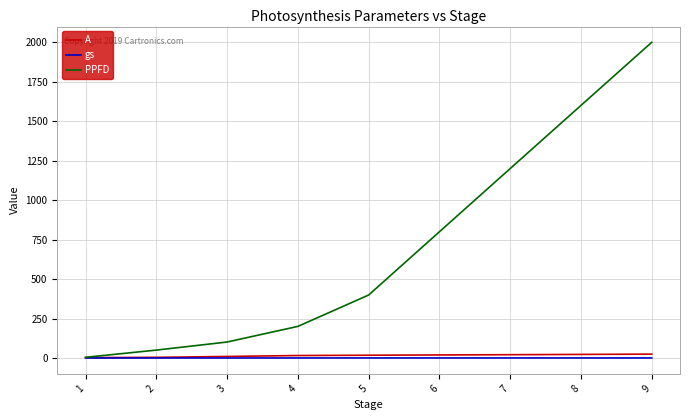

Which series has the widest spread of values?

PPFD